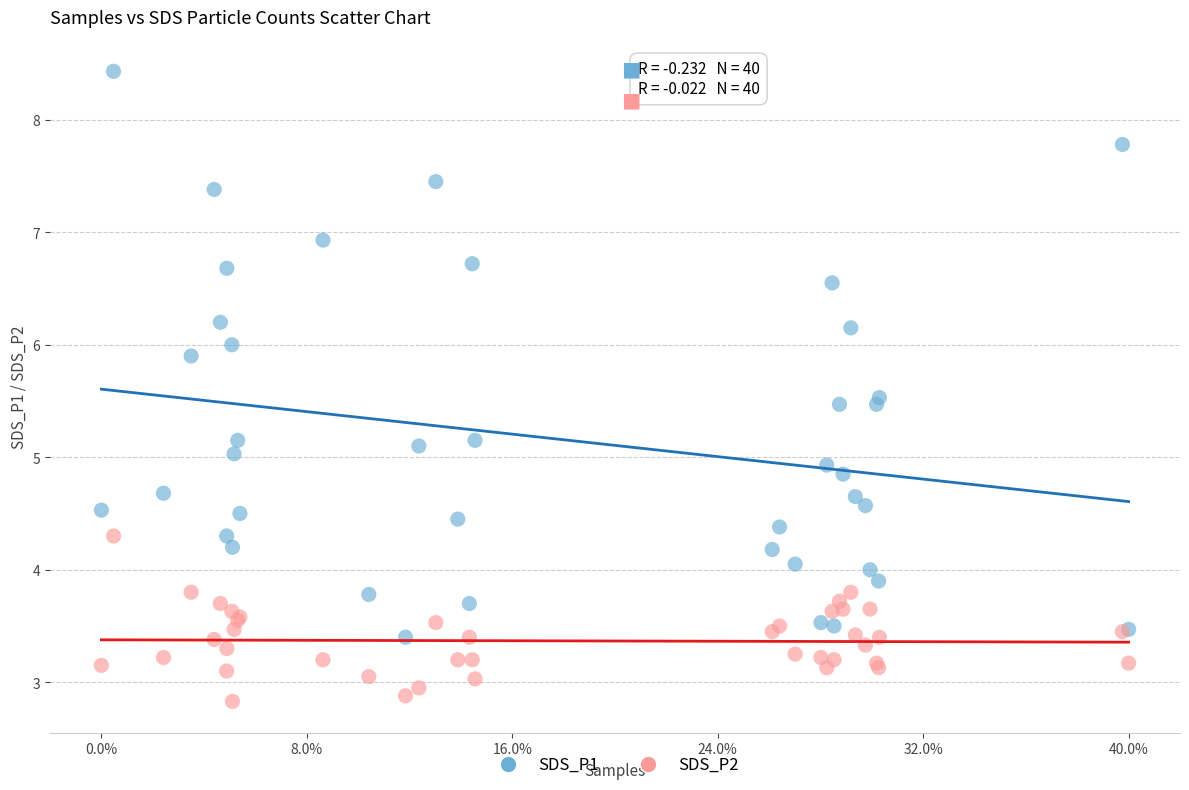

What is the X range (max minus min) for the scatter plot?

1.0